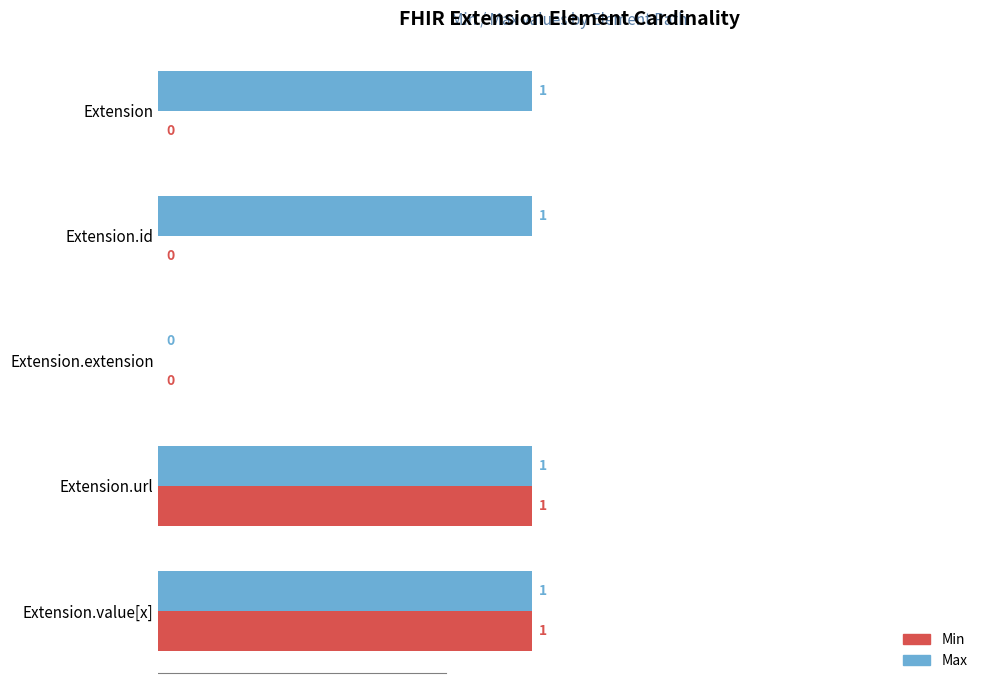

Which series has the largest total across all categories?

Max